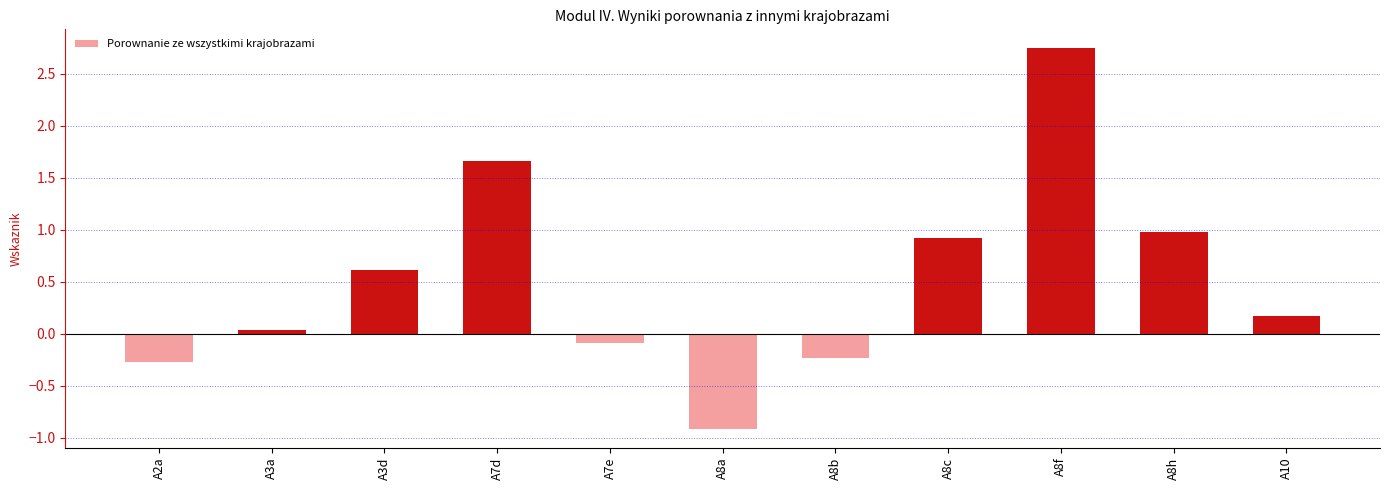

Does the chart contain stacked bars?

No